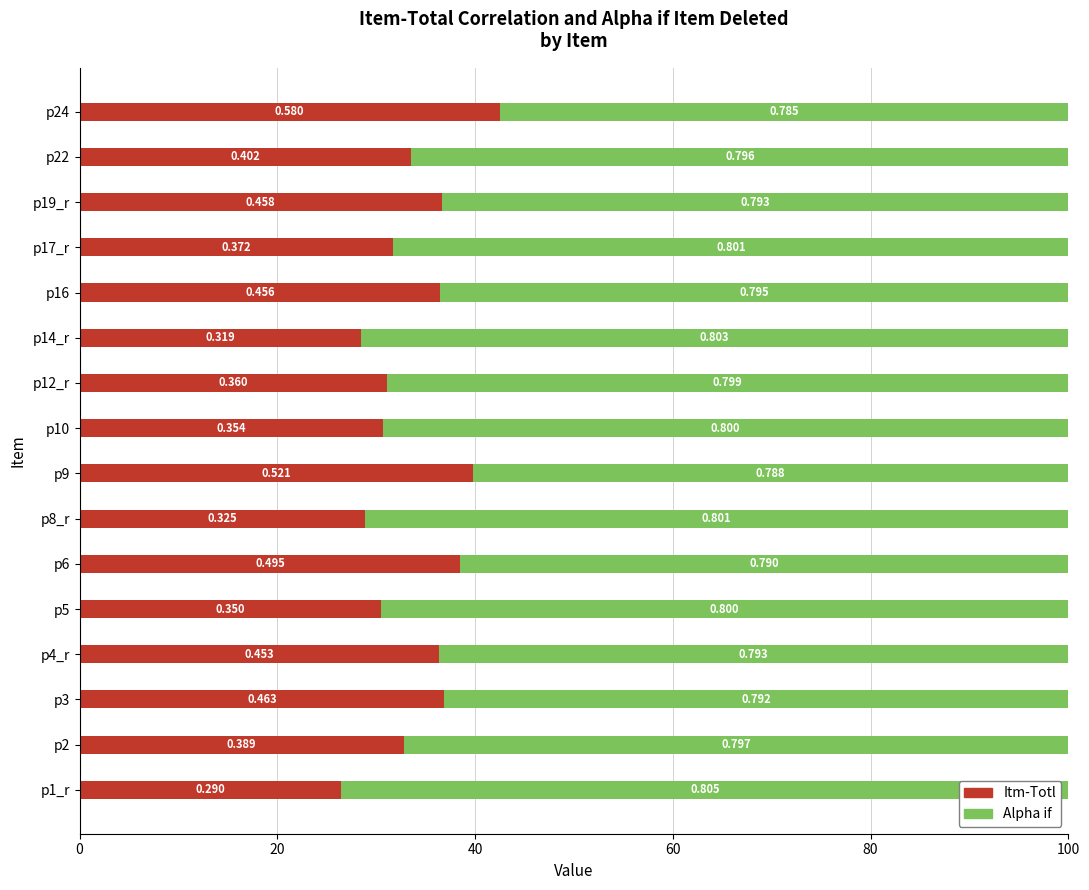

What are all the series names shown in the legend?

Itm-Totl, Alpha if